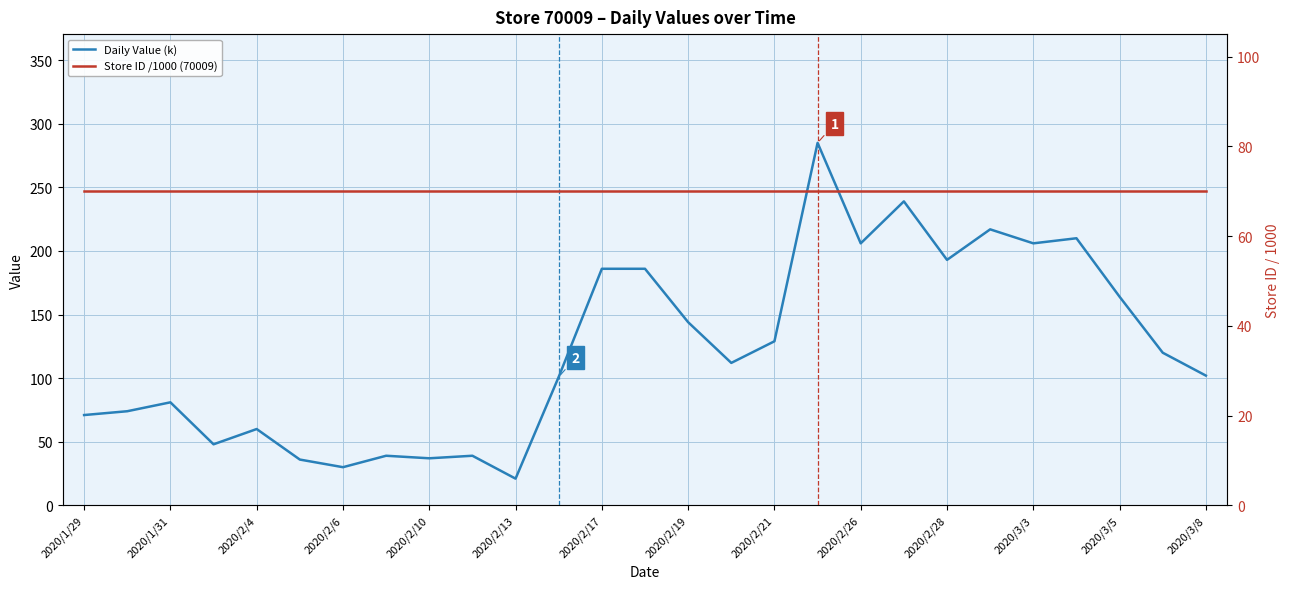

At which label does Daily Value (k) reach its minimum?

2020/2/13